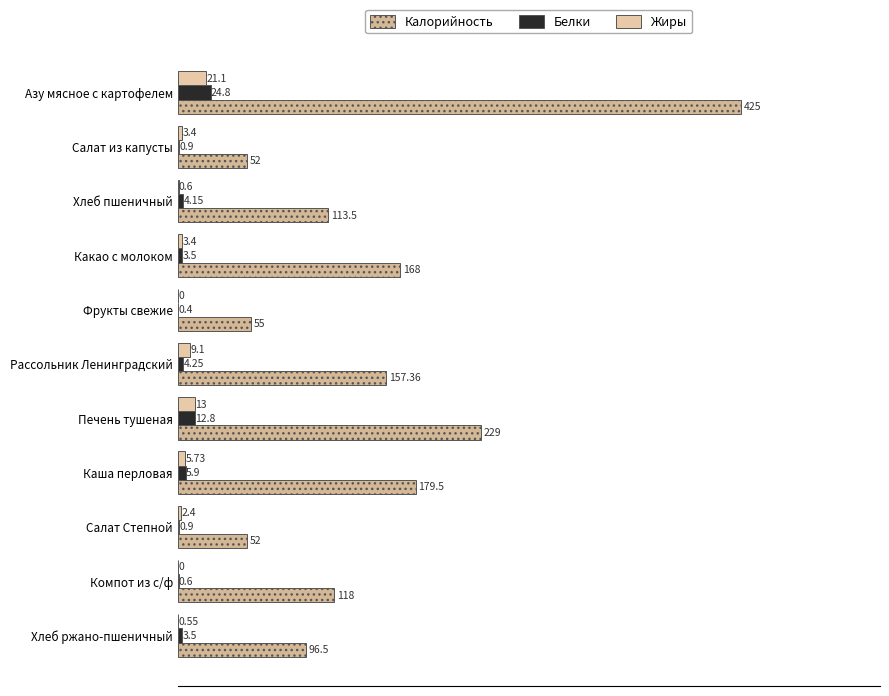

What is the difference between the second highest and minimum values in the Белки series?

12.4